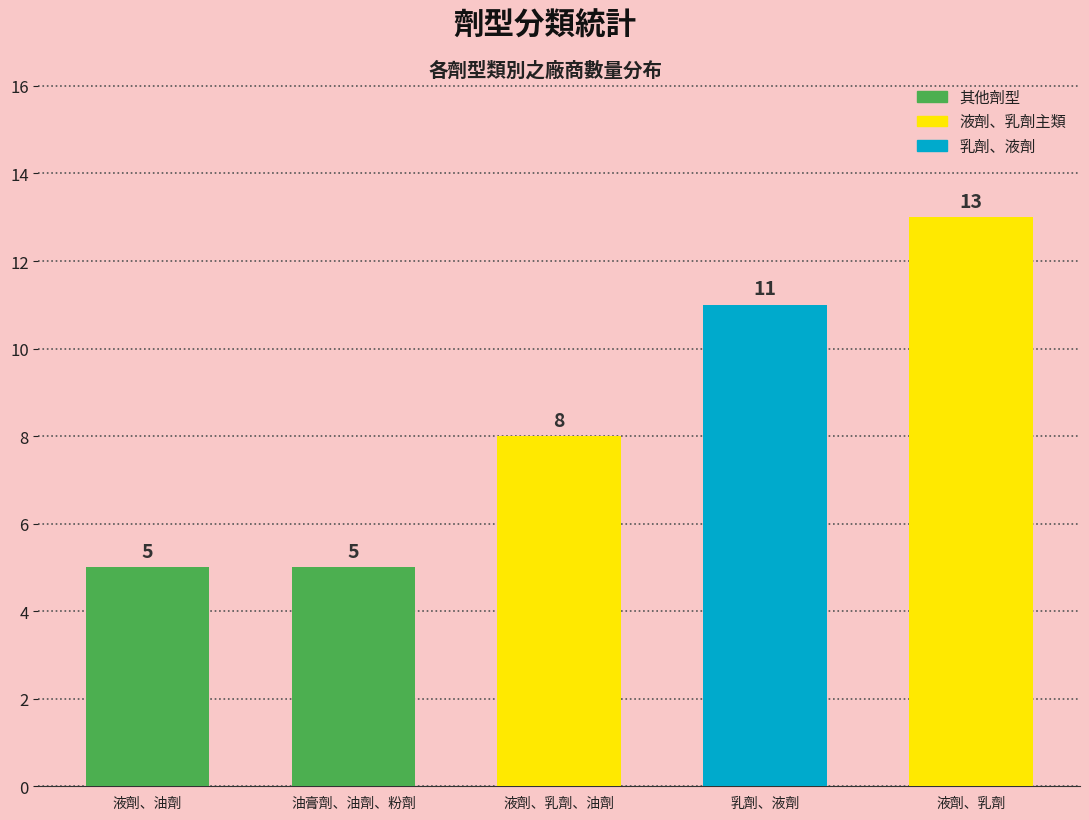

What is the label of the 5th bar from the right?

液劑、油劑